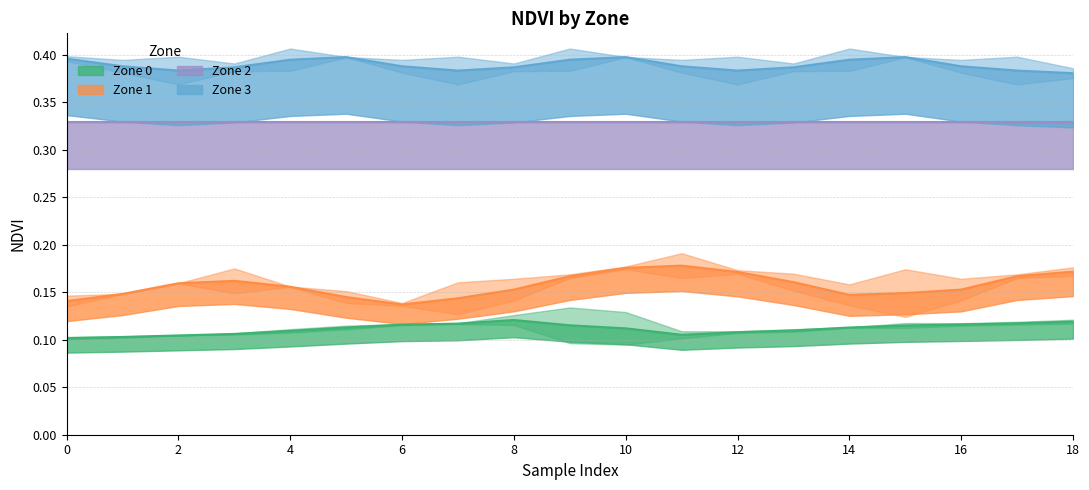

The value of Zone 3 trend at 15 is 0.4. True or false?

True